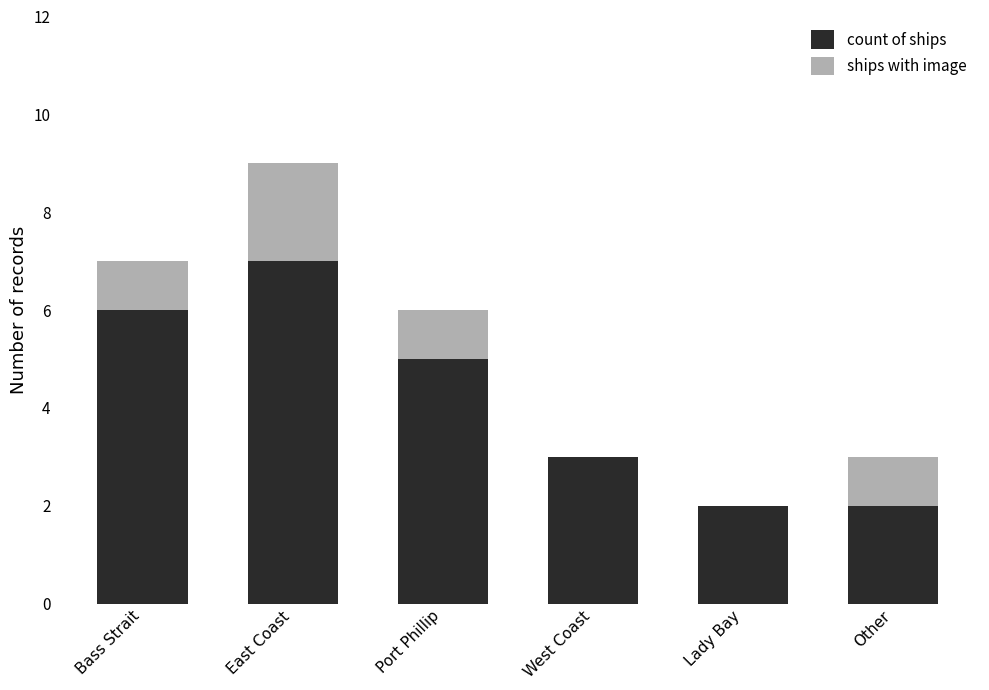

Are the bars horizontal?

No